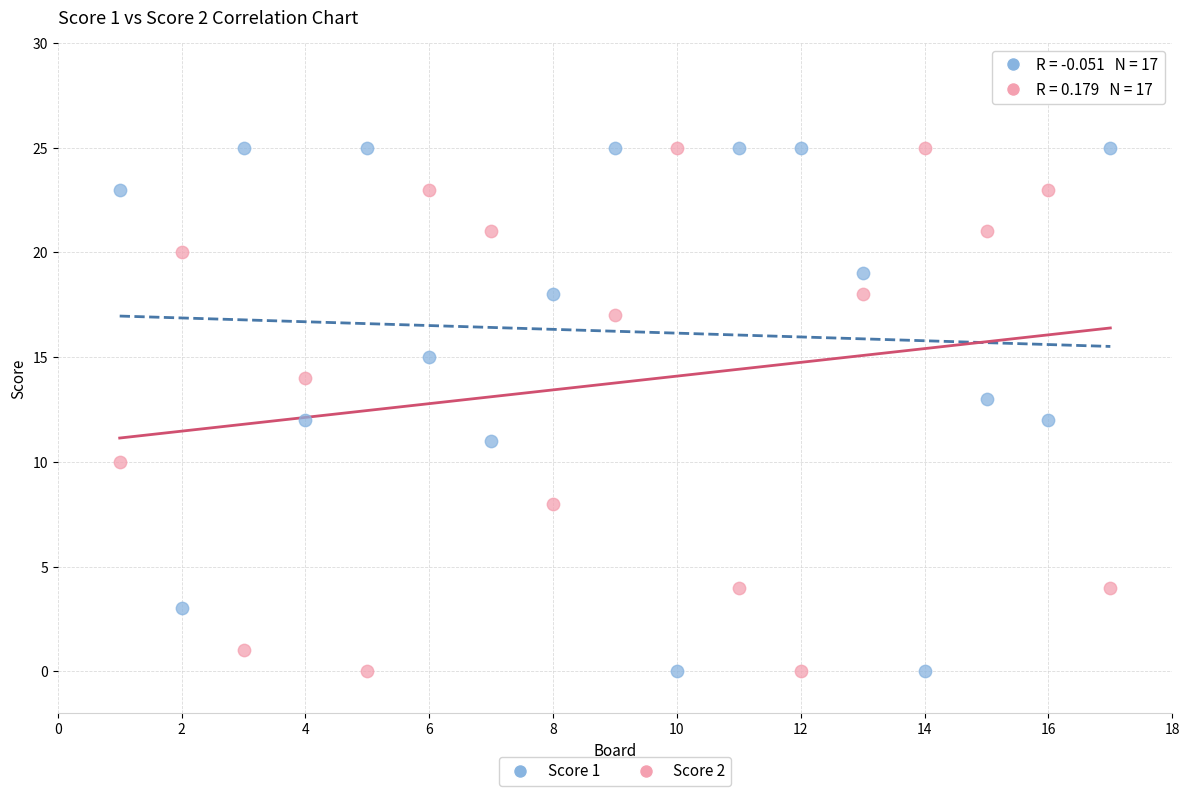

Across all data points, what is the range of X values (max minus min)?

16